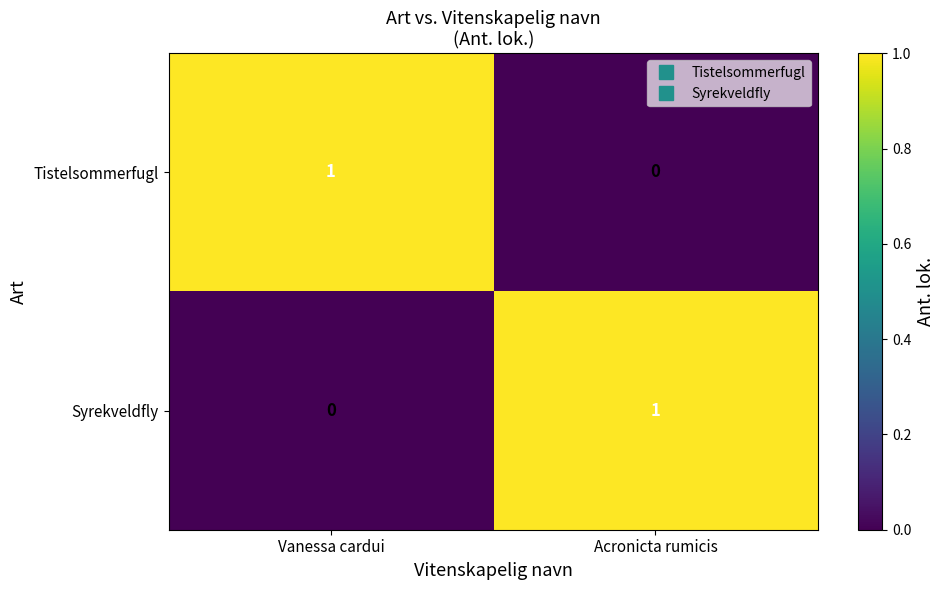

Is the value of Tistelsommerfugl at Vanessa cardui greater than the value of Syrekveldfly at Vanessa cardui?

Yes